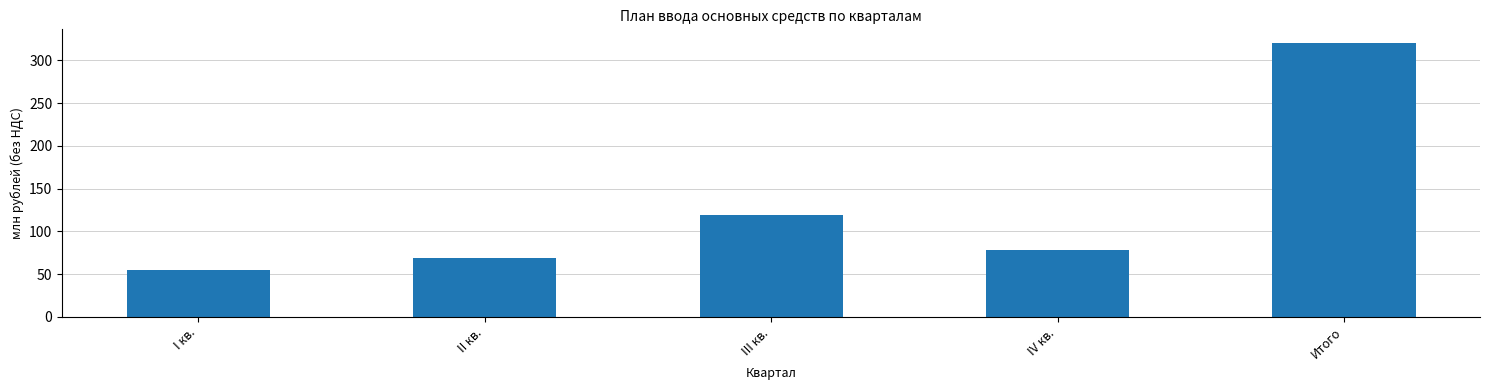

What is the sum of the values at I кв. and III кв.?

173.7